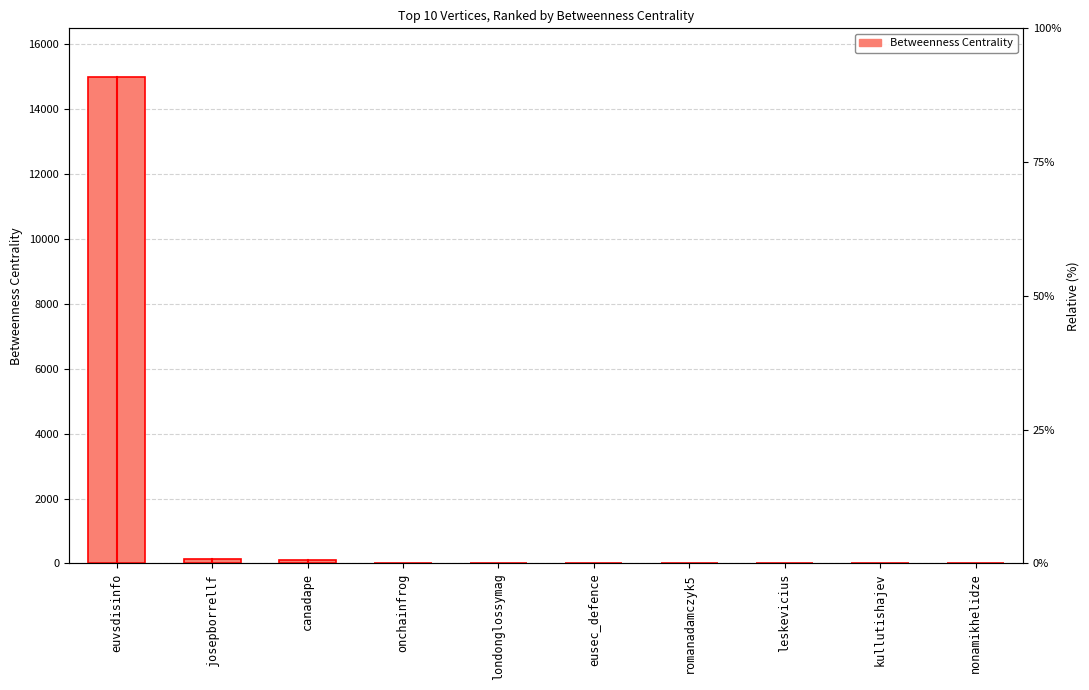

At which category does the chart reach its peak across all series?

euvsdisinfo